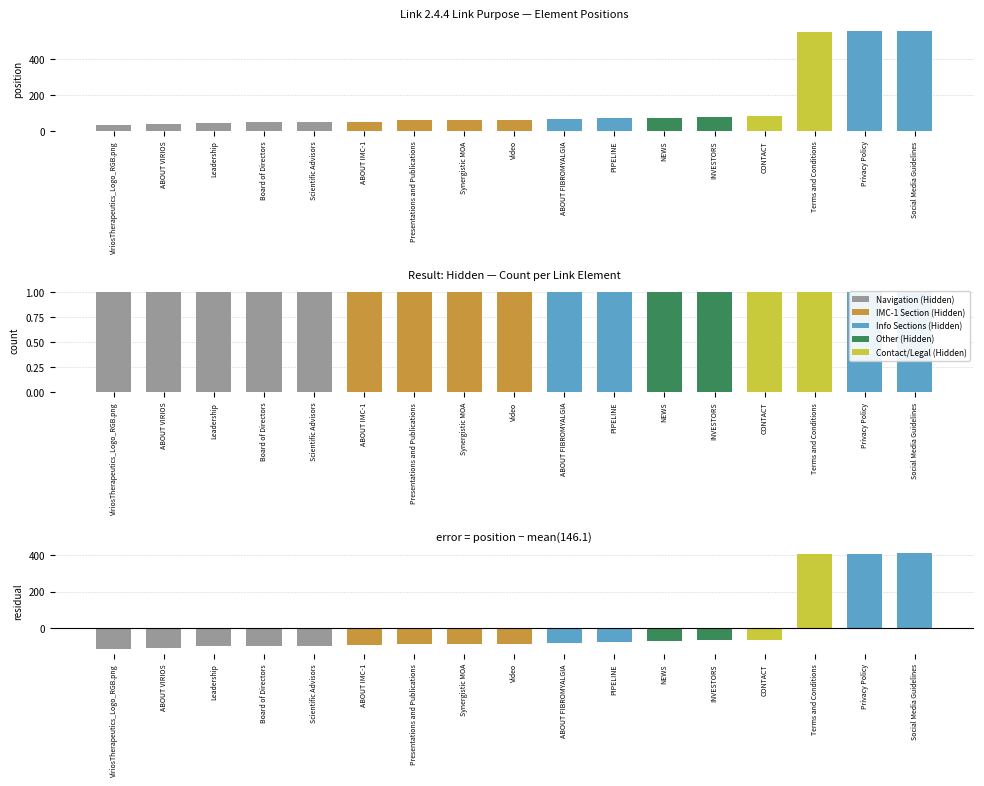

What is the change in value from ABOUT IMC-1 to ABOUT FIBROMYALGIA?

+12.0